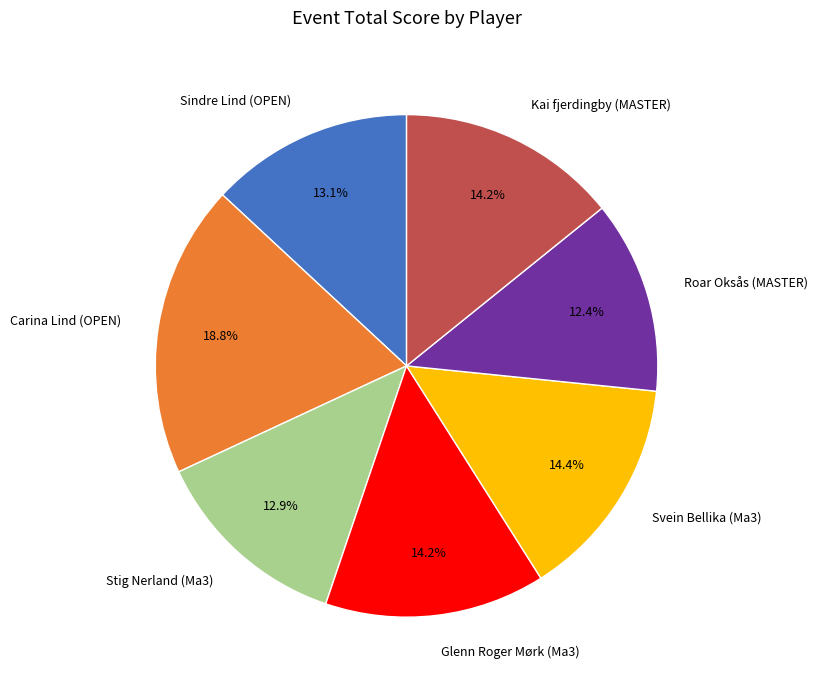

What percentage do Glenn Roger Mørk (Ma3) and Svein Bellika (Ma3) together represent?

28.6%